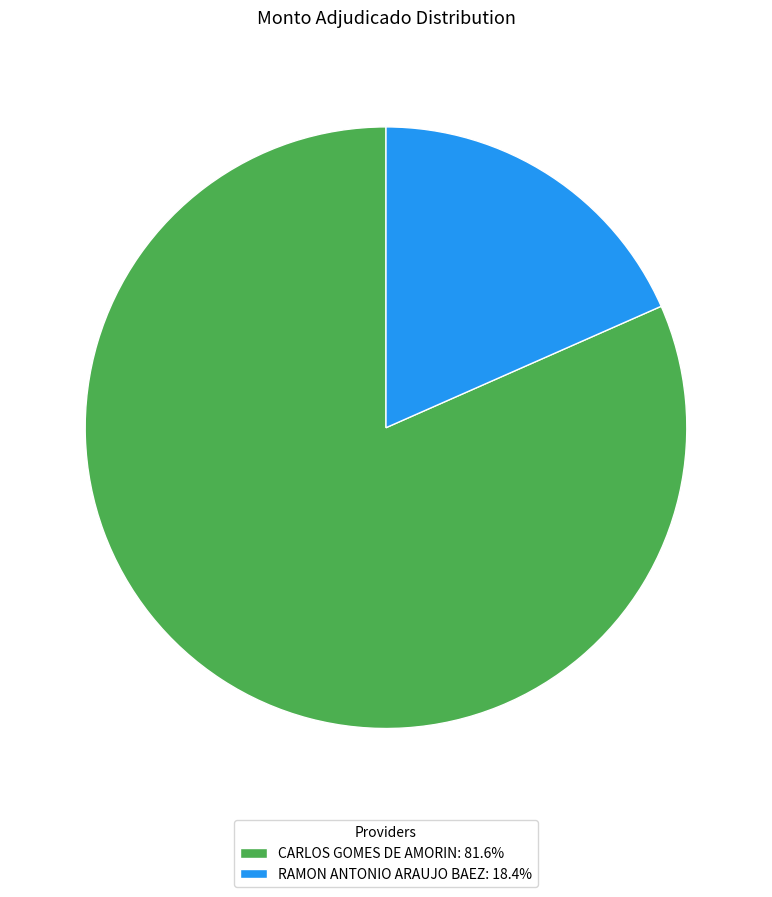

Do CARLOS GOMES DE AMORIN: 81.6% and RAMON ANTONIO ARAUJO BAEZ: 18.4% together represent more than half of the pie?

Yes